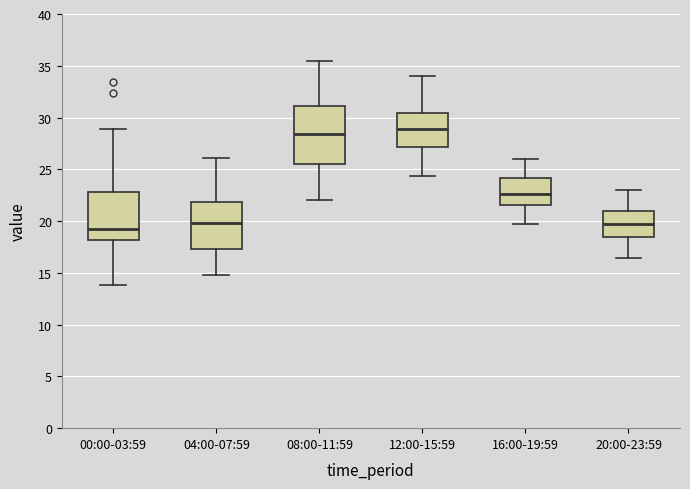

Reading left to right, transcribe this box plot: for each box, give where its median line is, the range the box spans, and where its two whiskers end, as read against the y-axis. The values are not printed on the chart, so give them approximately, as read against the axis.

00:00-03:59: median 19.0, box 18.0 to 23.0, whiskers 14.0 to 29.0
04:00-07:59: median 20.0, box 17.5 to 22.0, whiskers 15.0 to 26.0
08:00-11:59: median 28.5, box 25.5 to 31.0, whiskers 22.0 to 35.5
12:00-15:59: median 29.0, box 27.0 to 30.5, whiskers 24.5 to 34.0
16:00-19:59: median 22.5, box 21.5 to 24.0, whiskers 19.5 to 26.0
20:00-23:59: median 19.5, box 18.5 to 21.0, whiskers 16.5 to 23.0